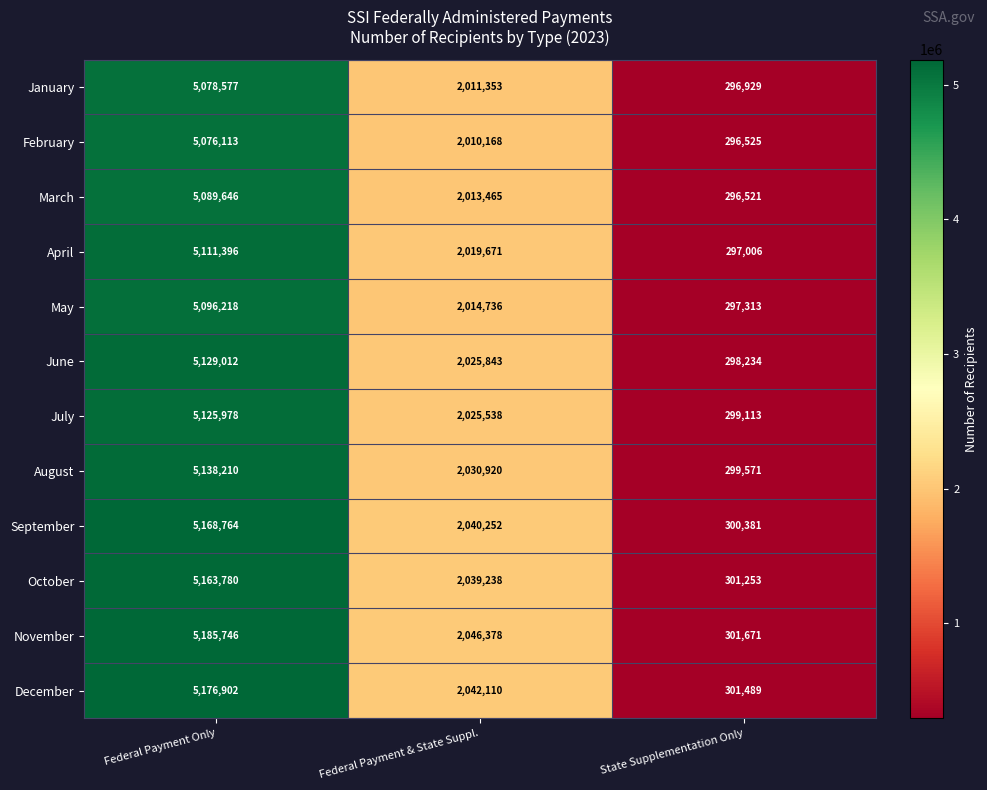

Rank the series at State Supplementation Only from highest to lowest value.

November, December, October, September, August, July, June, May, April, January, February, March